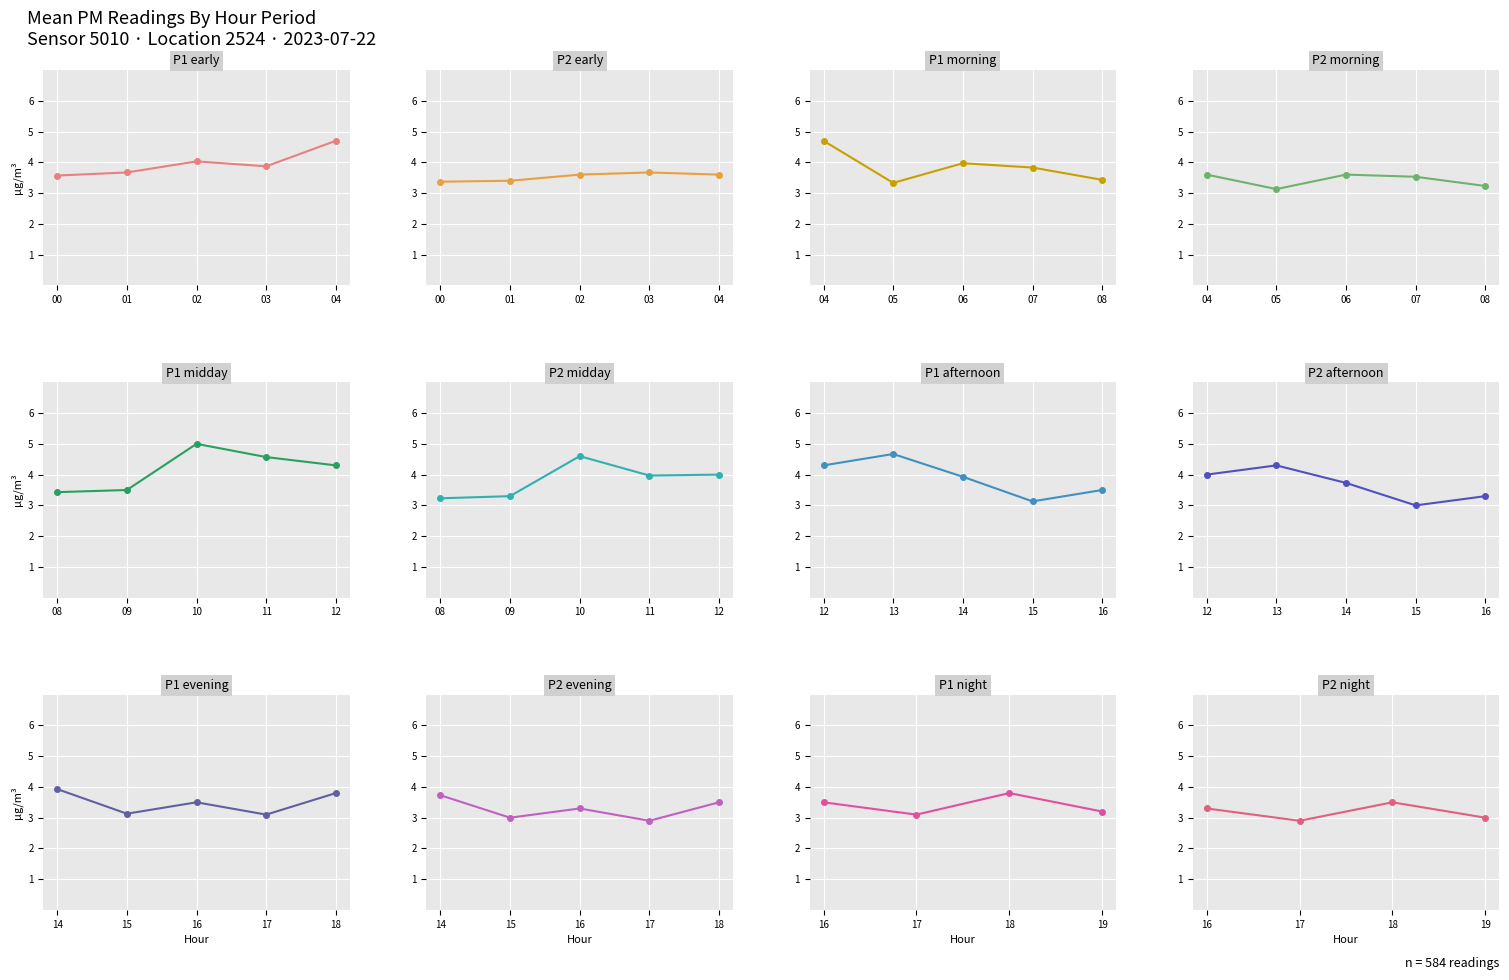

What are all the series names shown in the legend?

P1, P2